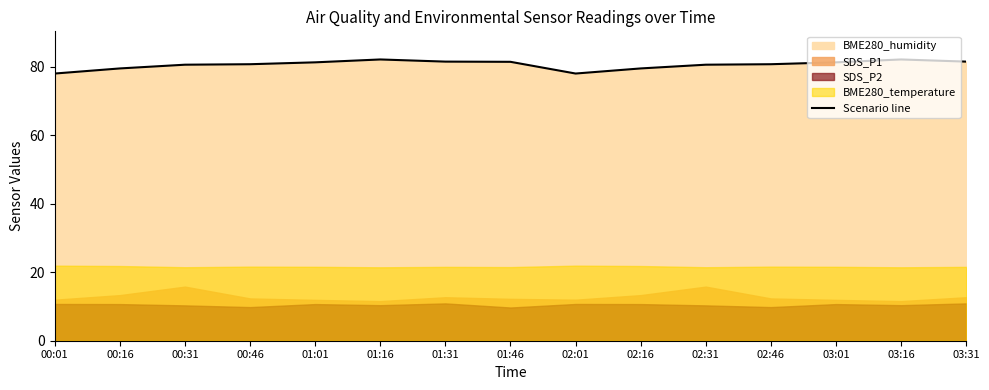

What is the sum of the values at 00:31 and 02:01?

158.6